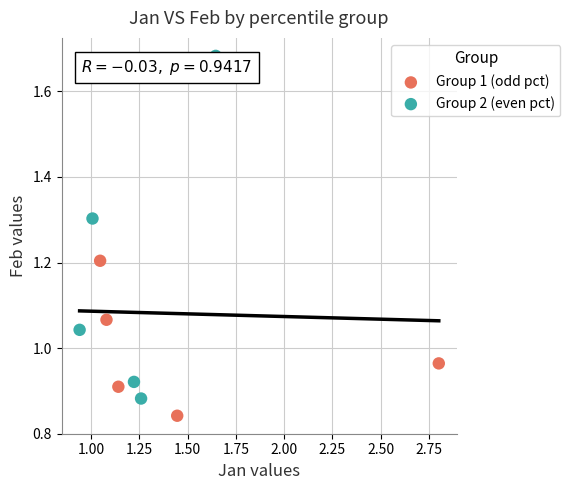

Which series has the widest spread of Y values?

Group 2 (even pct)